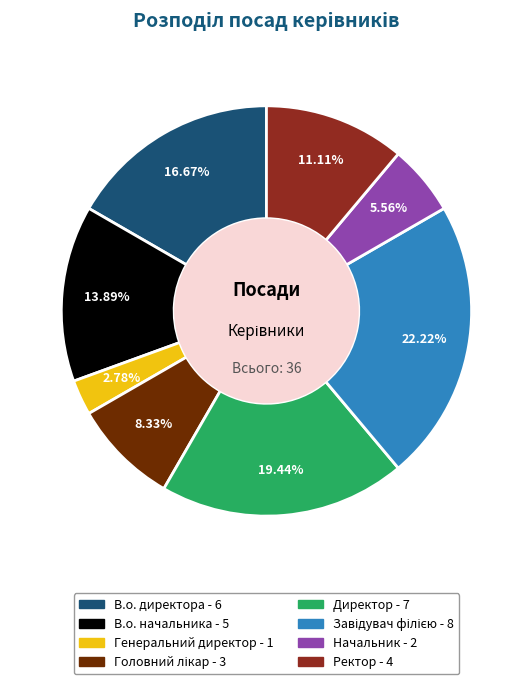

Which slice is the smallest?

Генеральний директор